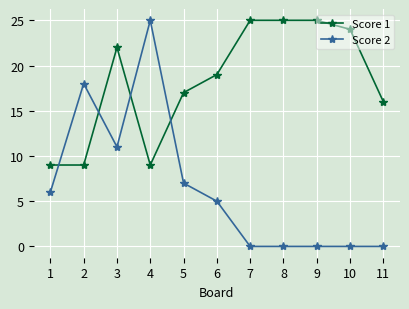

Which series has the largest range (max minus min)?

Score 2